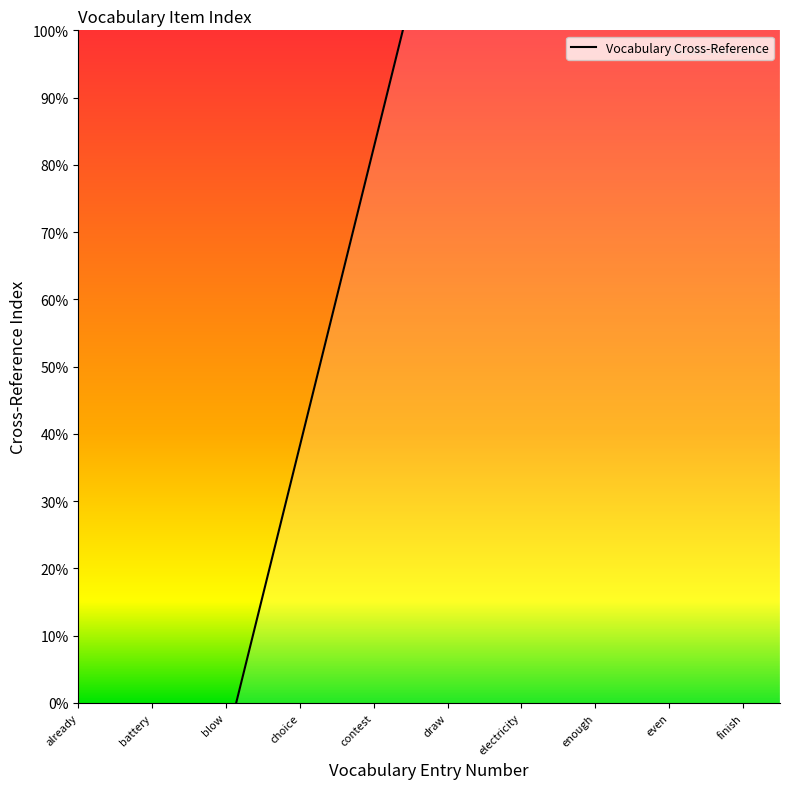

Does the chart have visible grid lines?

No